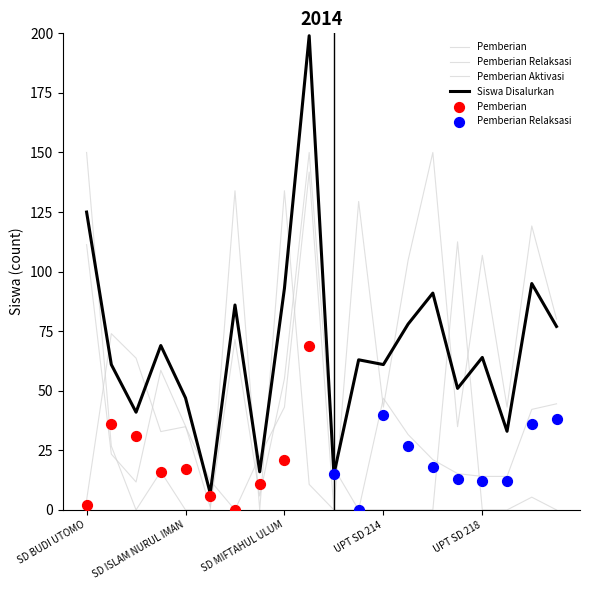

Is the value of Disalurkan (Dana) at SD IT AL MUFIDAH greater than the value of Pemberian Aktivasi at UPT SD 214?

Yes